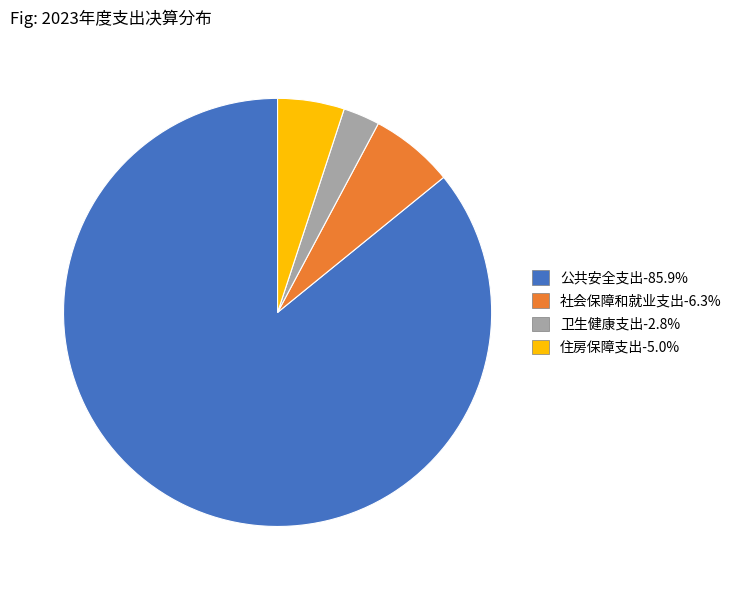

Is there a majority slice in this chart?

Yes